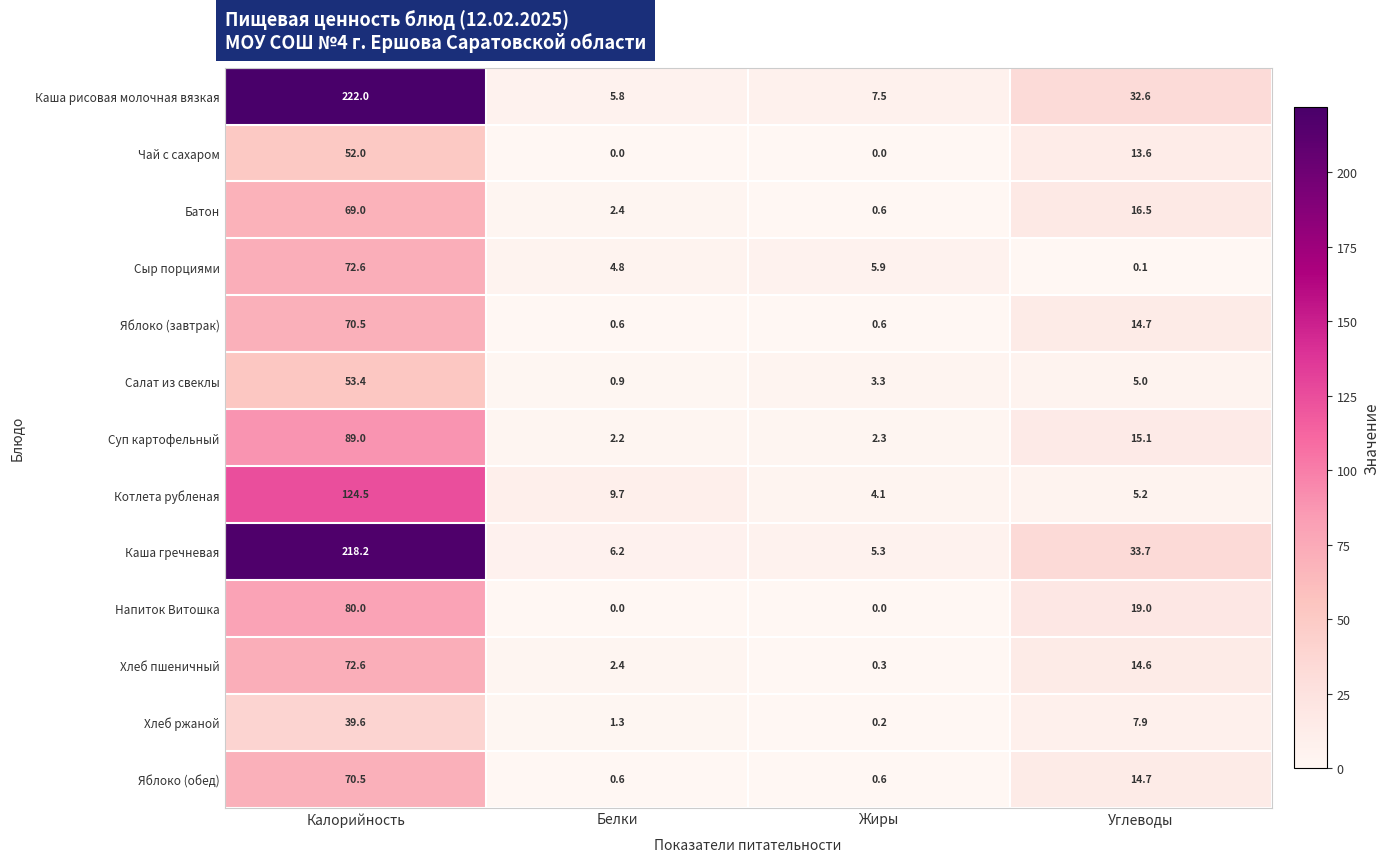

List the labels in order of Сыр порциями value, smallest first.

Углеводы, Белки, Жиры, Калорийность